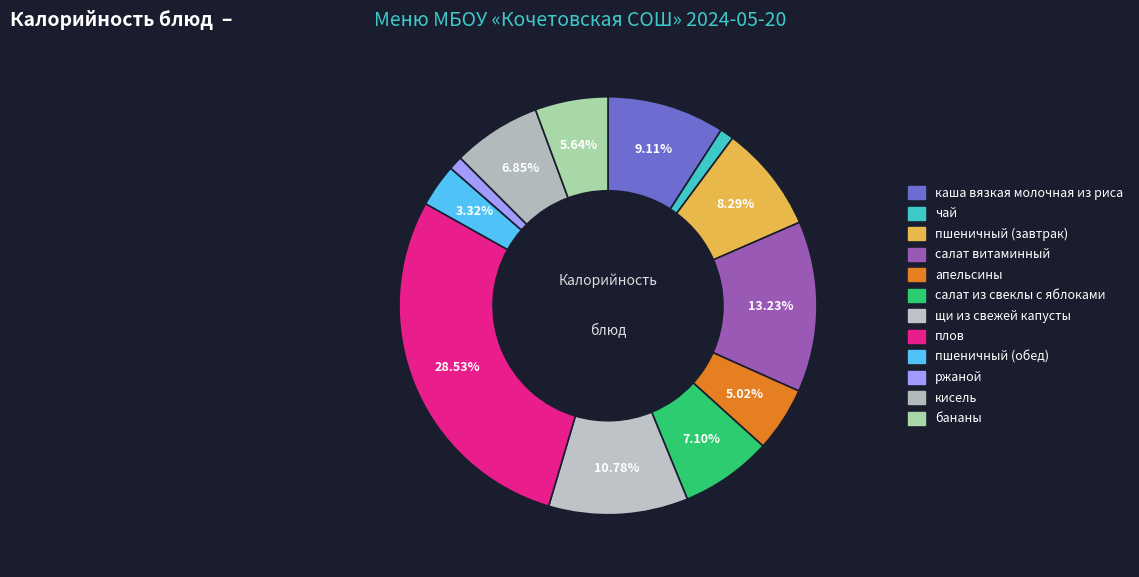

What is the largest slice in the pie chart?

плов